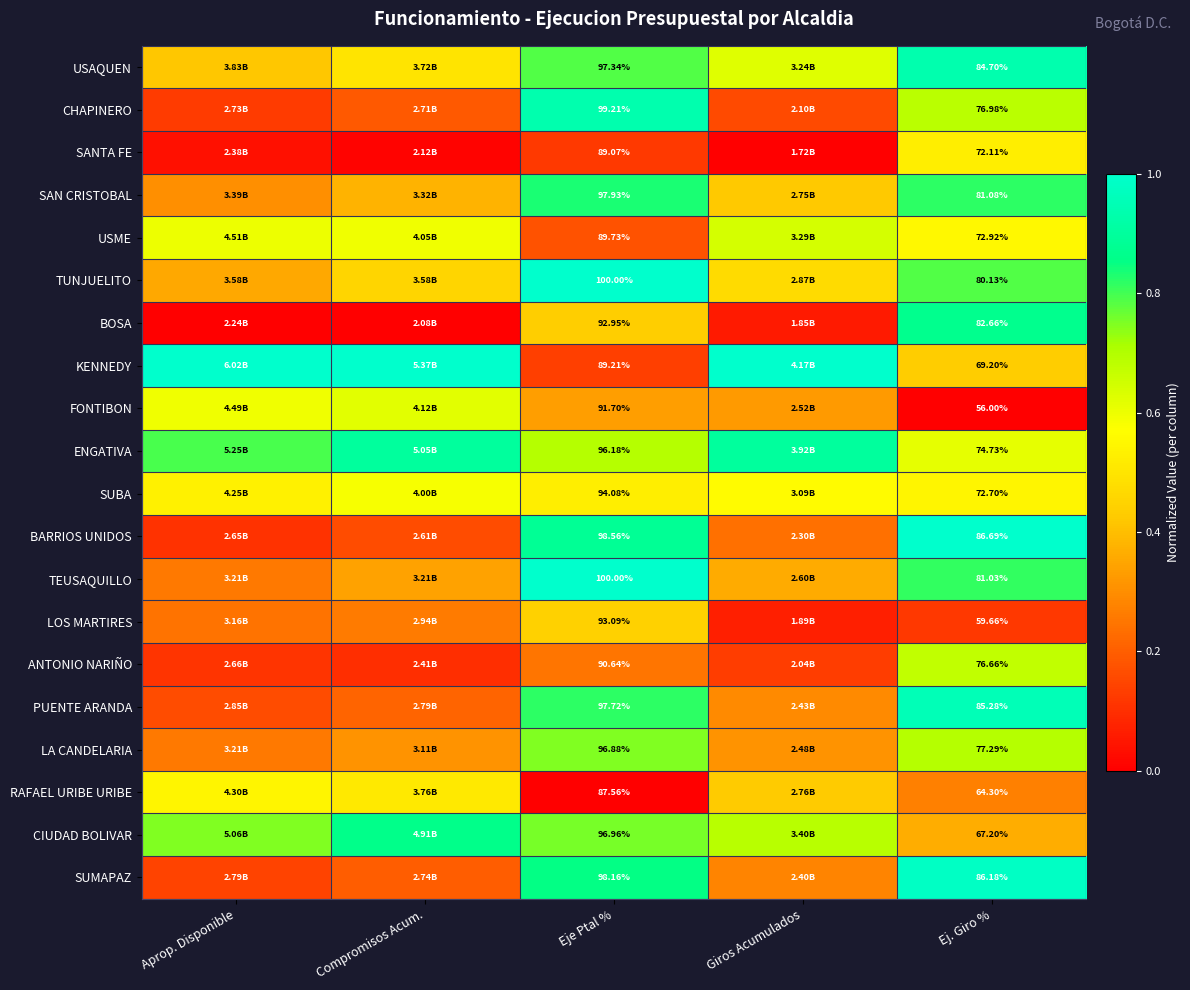

Is it true that LA CANDELARIA equals 0.4 at Giros Acumulados?

False